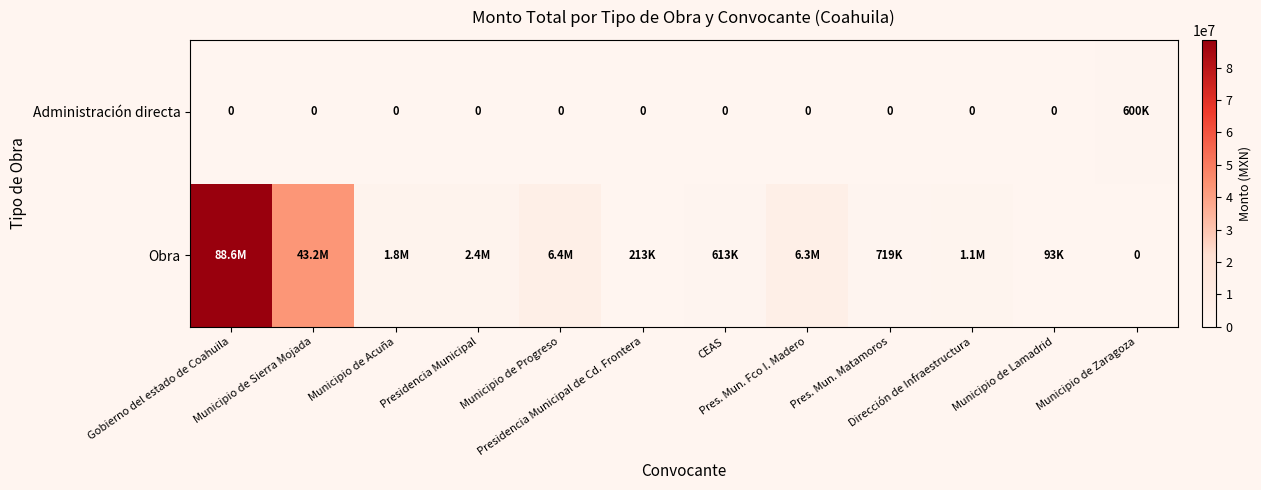

At how many categories does at least one series exceed 72188299?

1